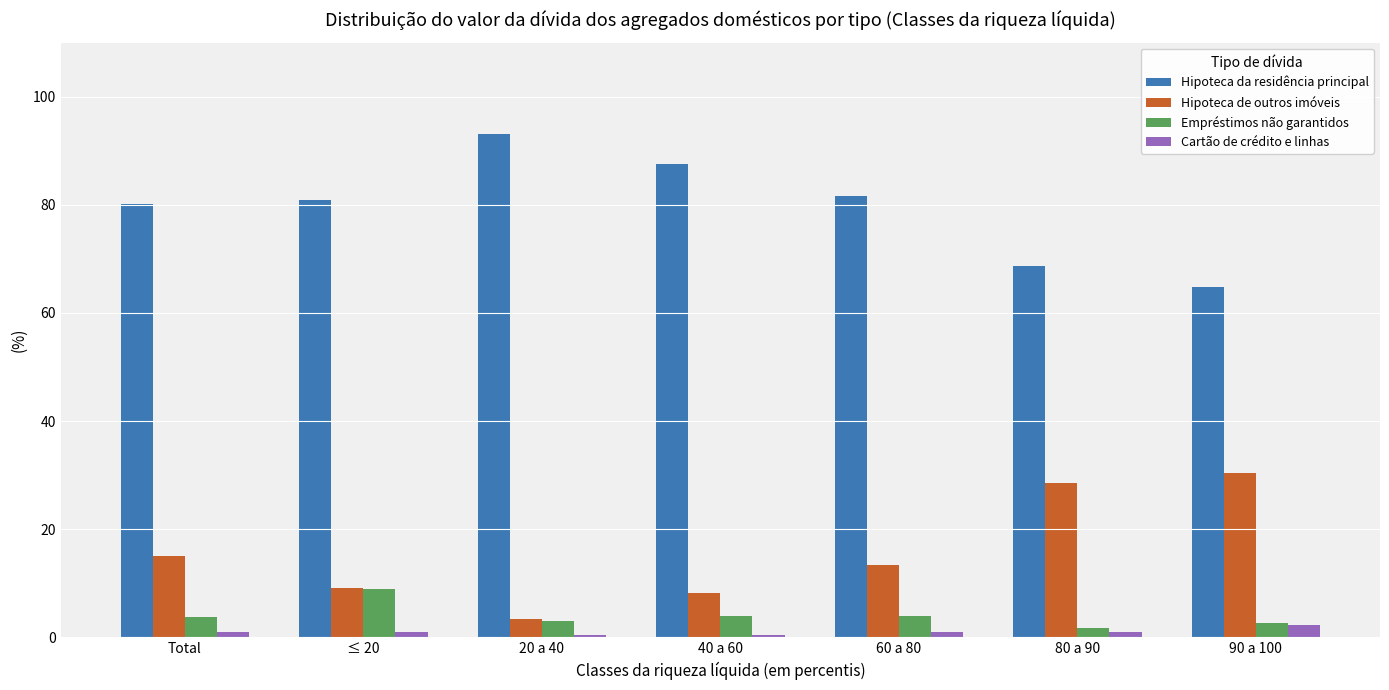

What is the label of the 4th bar from the right?

40 a 60